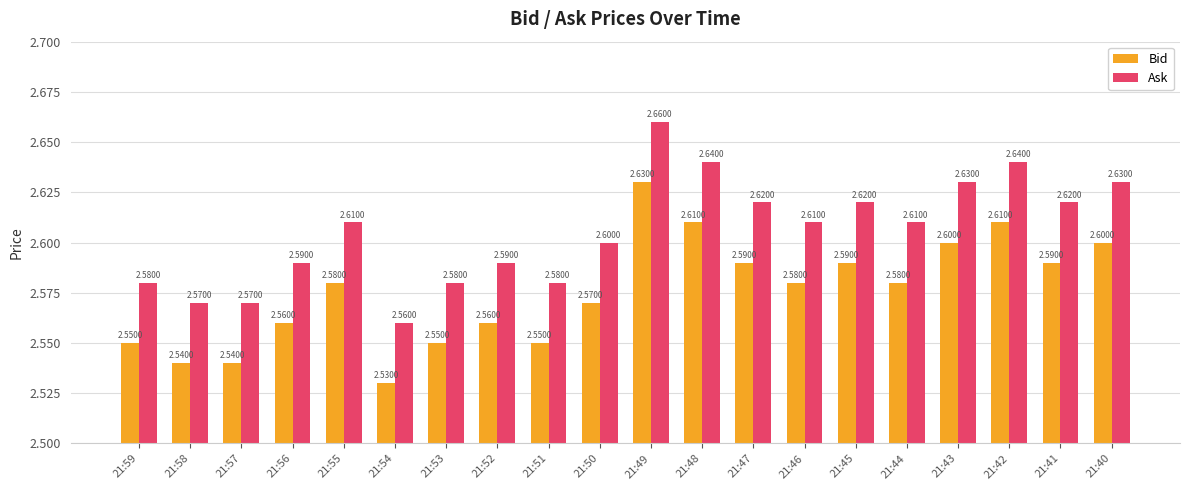

True or false: Ask has a value of 3.4 at 21:53.

False